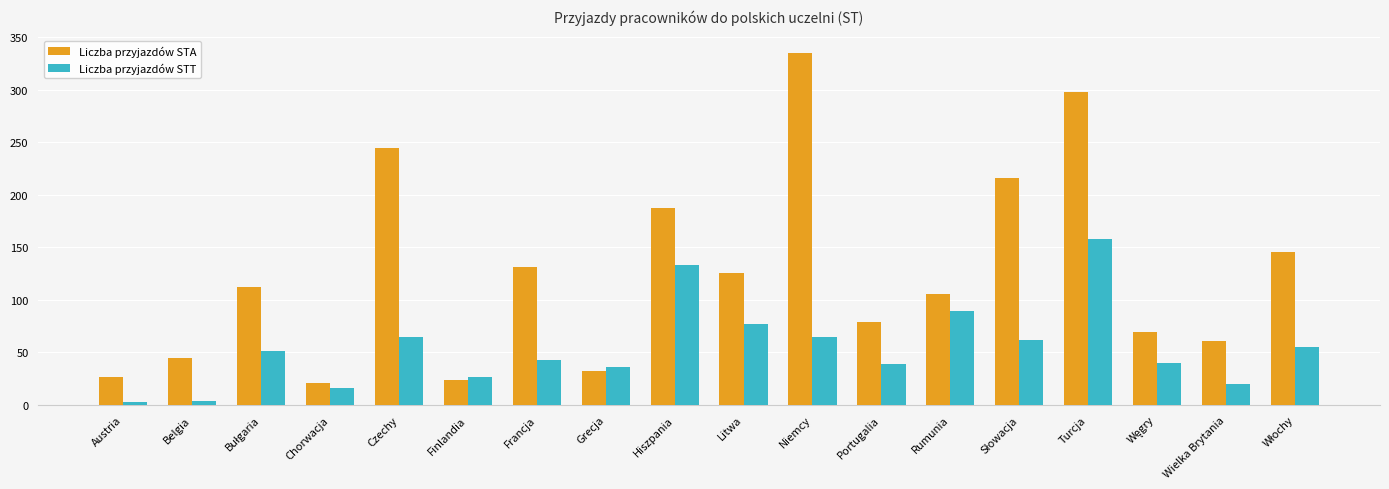

List the series in order of their peak value, highest first.

Liczba przyjazdów STA, Liczba przyjazdów STT